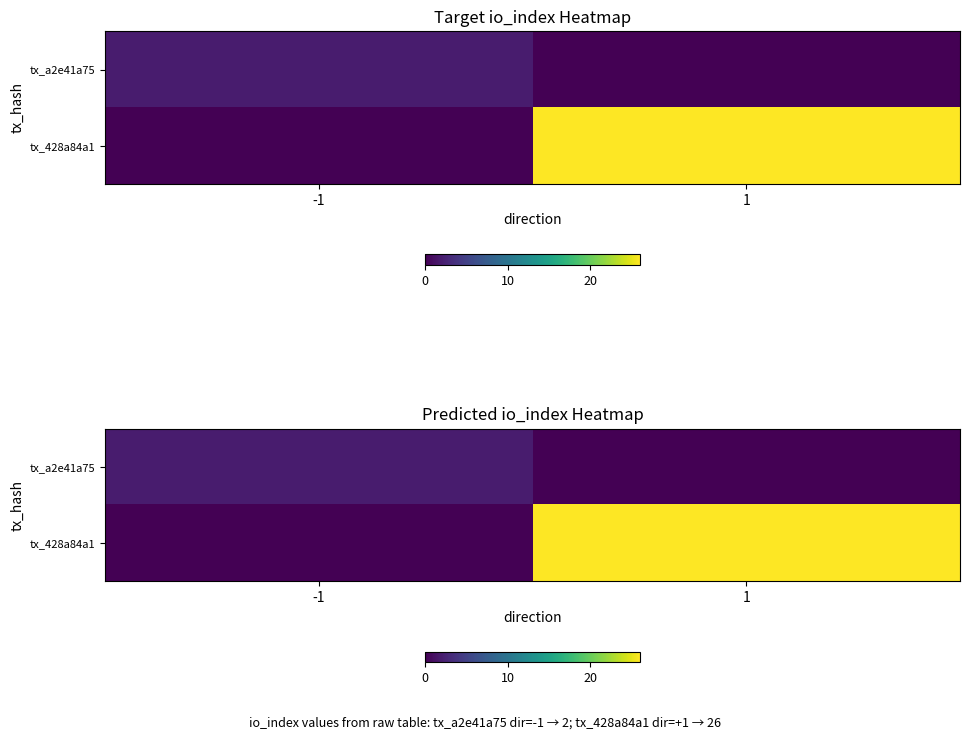

What is the difference between the tx_428a84a1 values at 1 and -1?

26